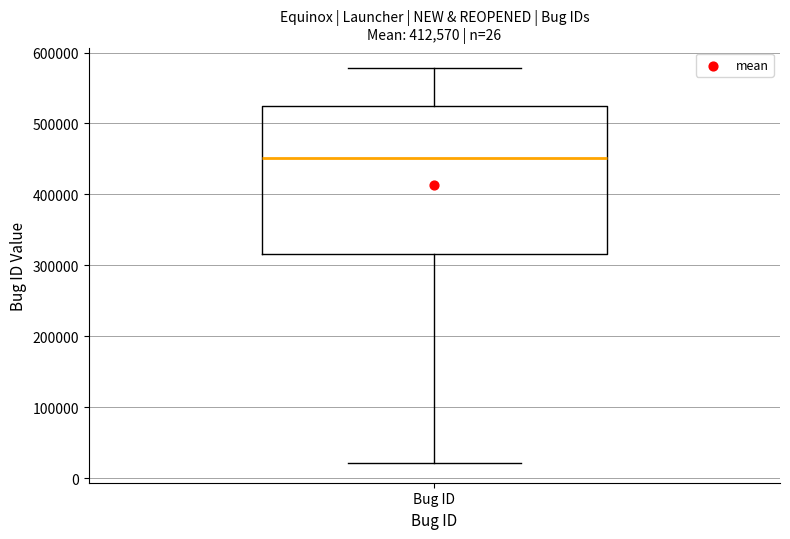

Transcribe this box plot: give where the median line is, the range the box spans, and where the two whiskers end, as read against the y-axis. The values are not printed on the chart, so give them approximately, as read against the axis.

median 450000, box 320000 to 520000, whiskers 20000 to 580000